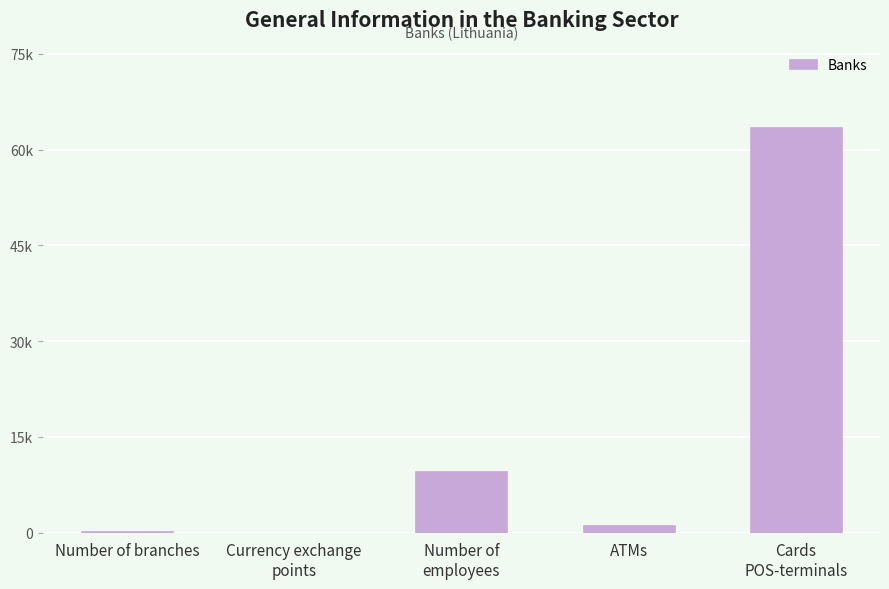

What is the difference between the second highest and minimum values?

9690